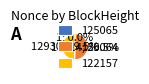

Does 125064 account for over 50% of the chart?

Yes